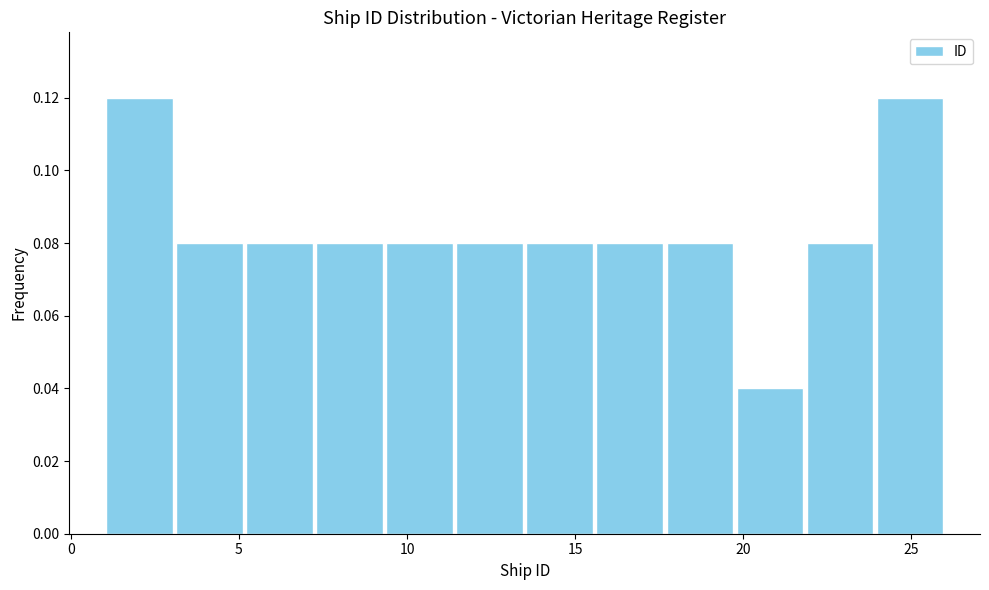

Reading left to right, list every bar in this chart as the range it spans on the x-axis followed by its height. Neither the bar edges nor the heights are printed on the chart, so give them approximately, as read against the axes.

1.0 to 3.0: 0.12
3.0 to 5.0: 0.08
5.0 to 7.5: 0.08
7.5 to 9.5: 0.08
9.5 to 11.5: 0.08
11.5 to 13.5: 0.08
13.5 to 15.5: 0.08
15.5 to 17.5: 0.08
17.5 to 20.0: 0.08
20.0 to 22.0: 0.04
22.0 to 24.0: 0.08
24.0 to 26.0: 0.12